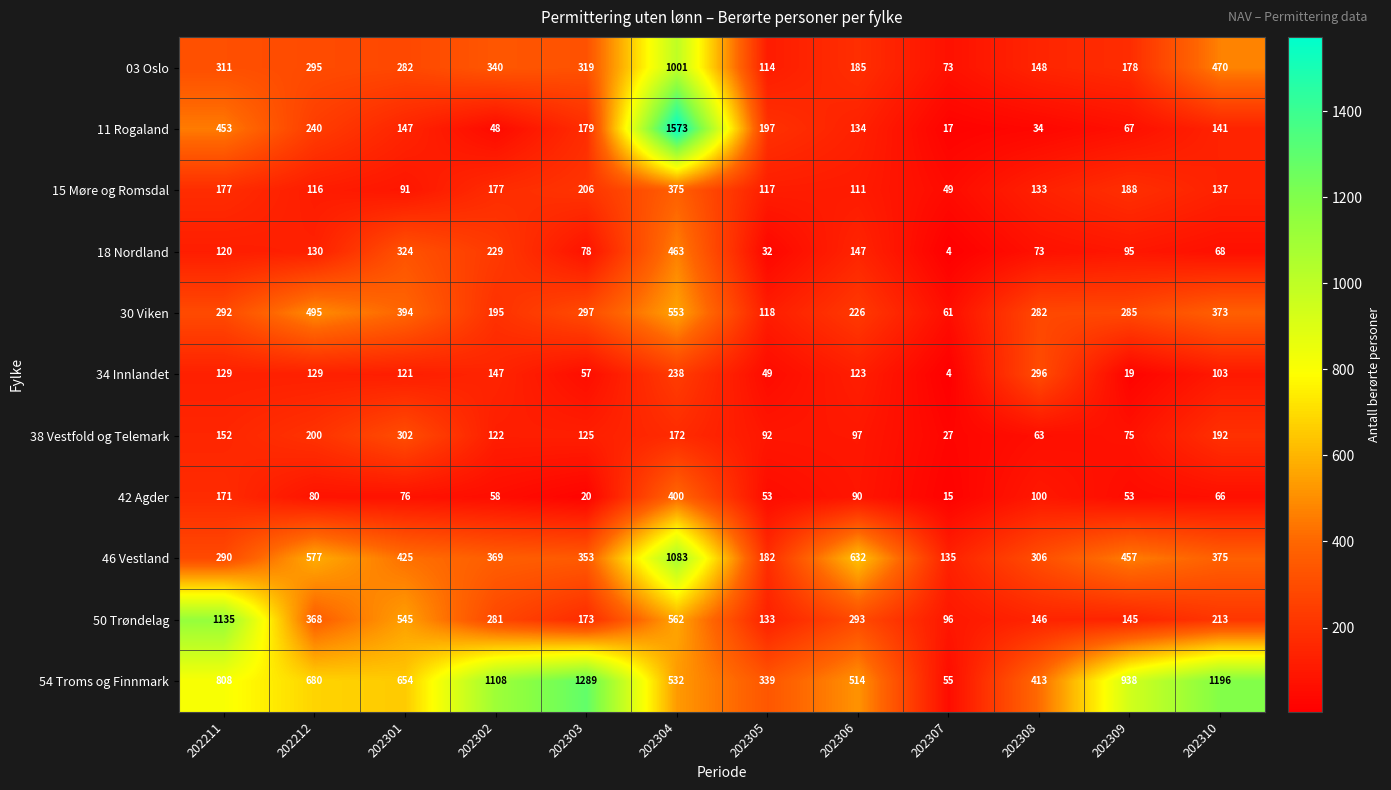

What is the difference between the 46 Vestland values at 202303 and 202308?

47